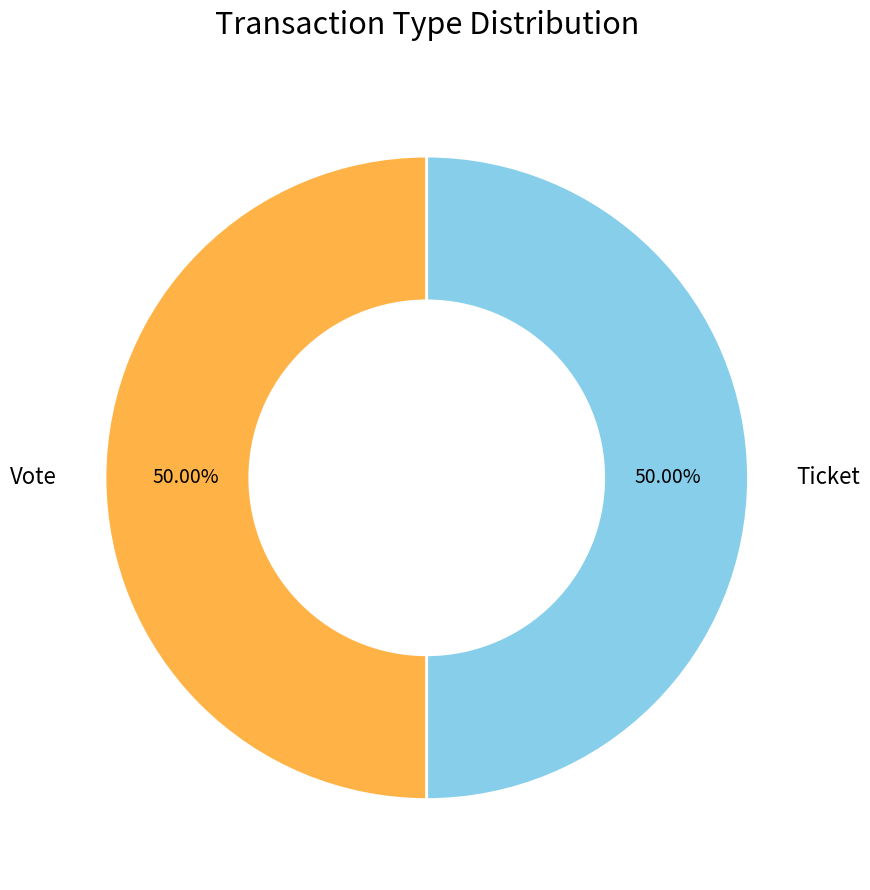

Approximately how many times larger is the value at Vote compared to Ticket?

1.0